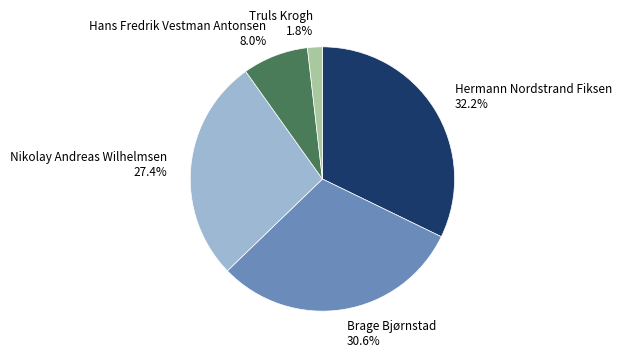

Is it true that Brage Bjørnstad is 31% of the pie?

True